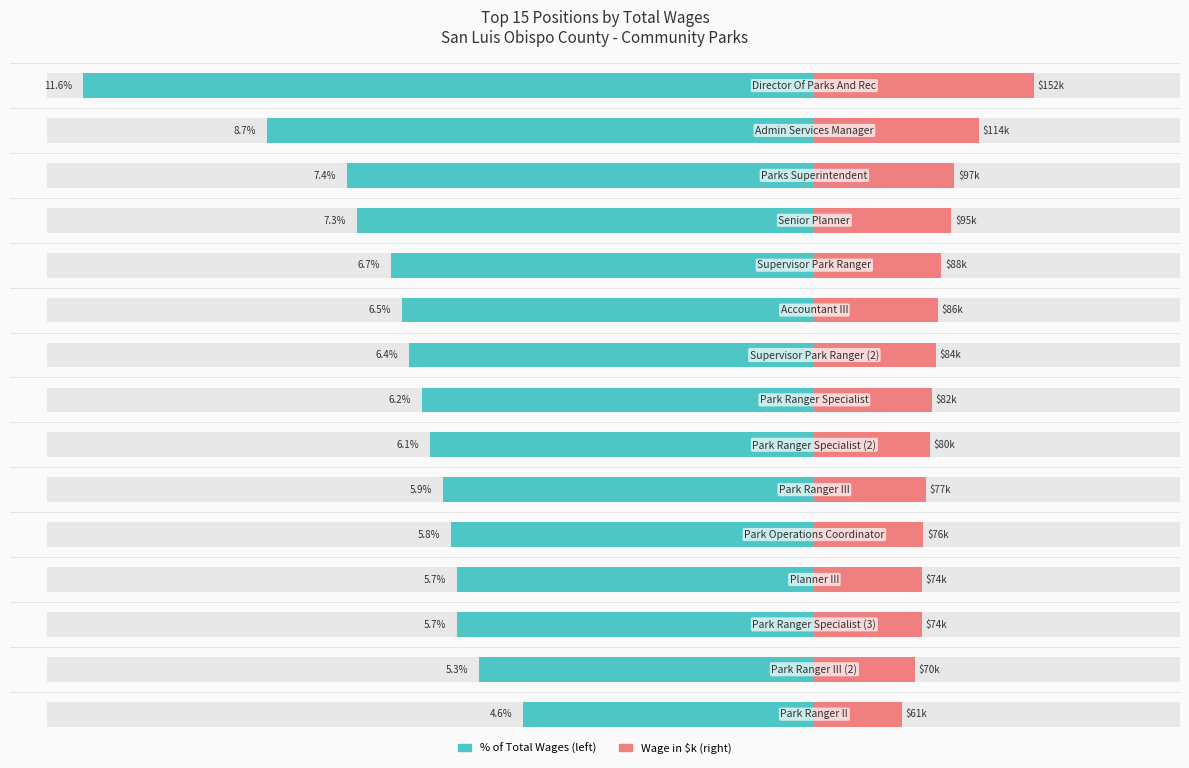

What is the average value of the Wage (scaled) series?

17.2